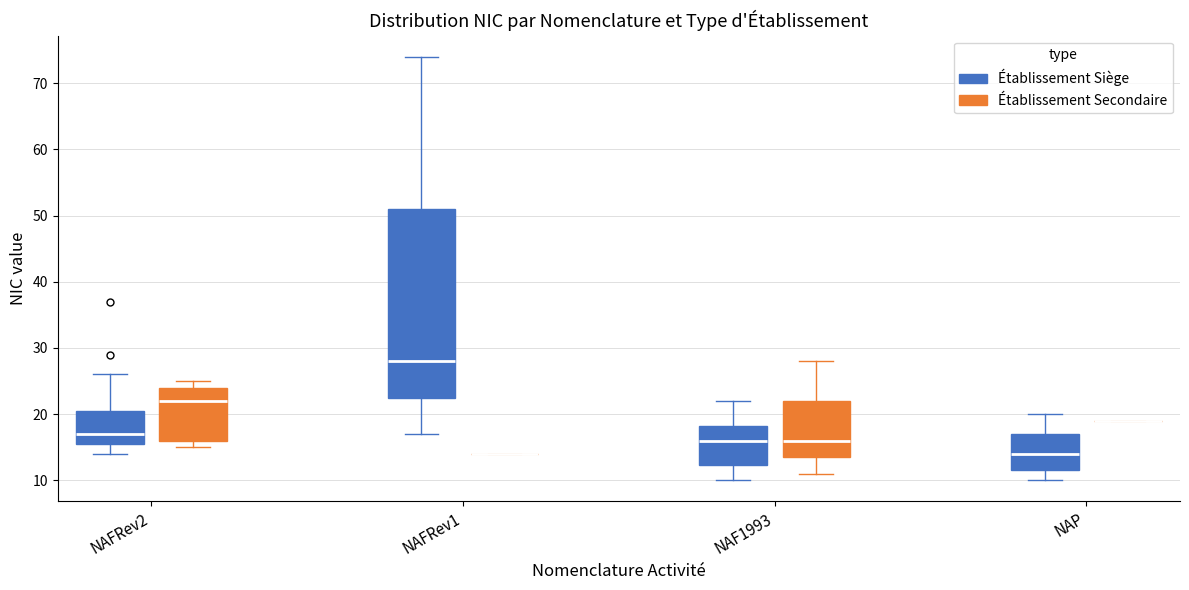

Which box is the tallest, from its lower edge to its upper edge?

NAFRev1 (Établissement Siège)